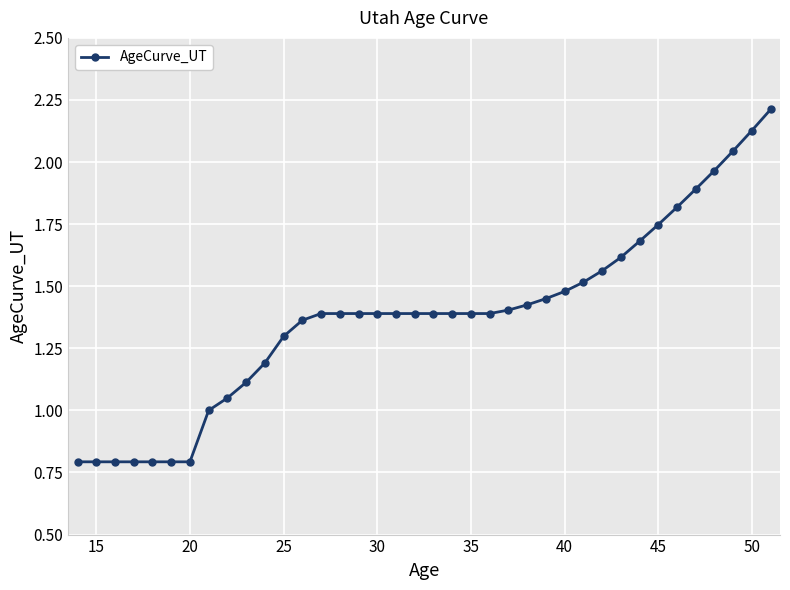

What is the maximum value shown in the chart?

2.2